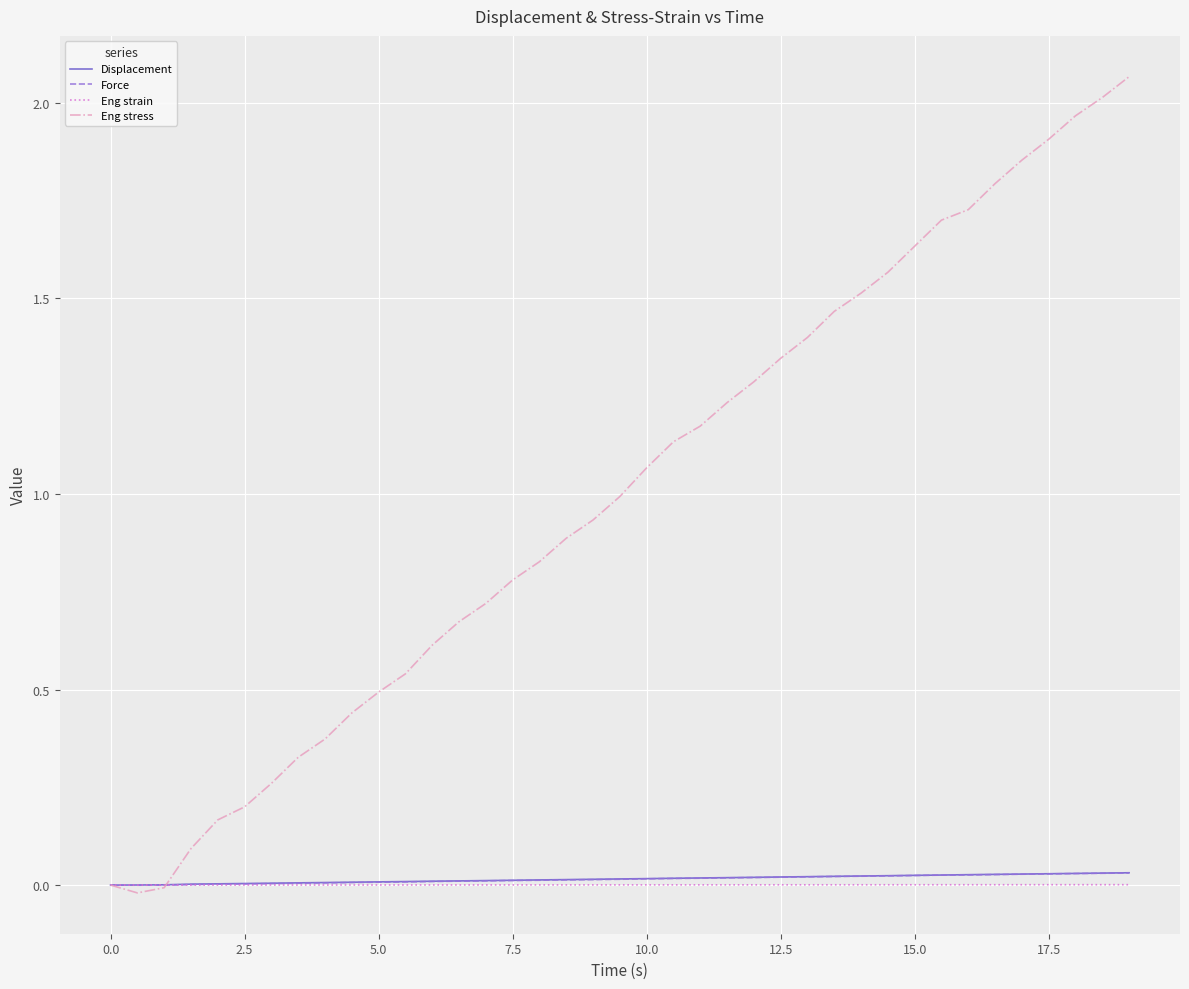

Which series has the widest spread of values?

Eng stress